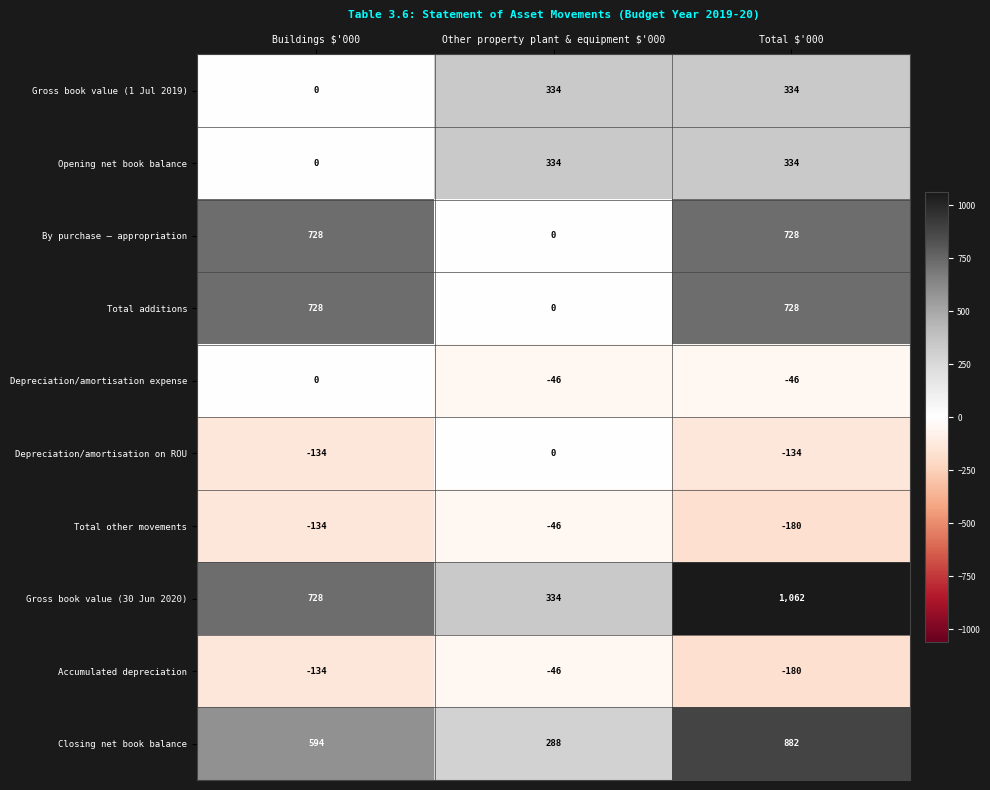

Reading left to right, transcribe all the data shown in this chart.

Gross book value (1 Jul 2019): 0	334	334
Opening net book balance: 0	334	334
By purchase – appropriation: 728	0	728
Total additions: 728	0	728
Depreciation/amortisation expense: 0	-46	-46
Depreciation/amortisation on ROU: -134	0	-134
Total other movements: -134	-46	-180
Gross book value (30 Jun 2020): 728	334	1062
Accumulated depreciation: -134	-46	-180
Closing net book balance: 594	288	882